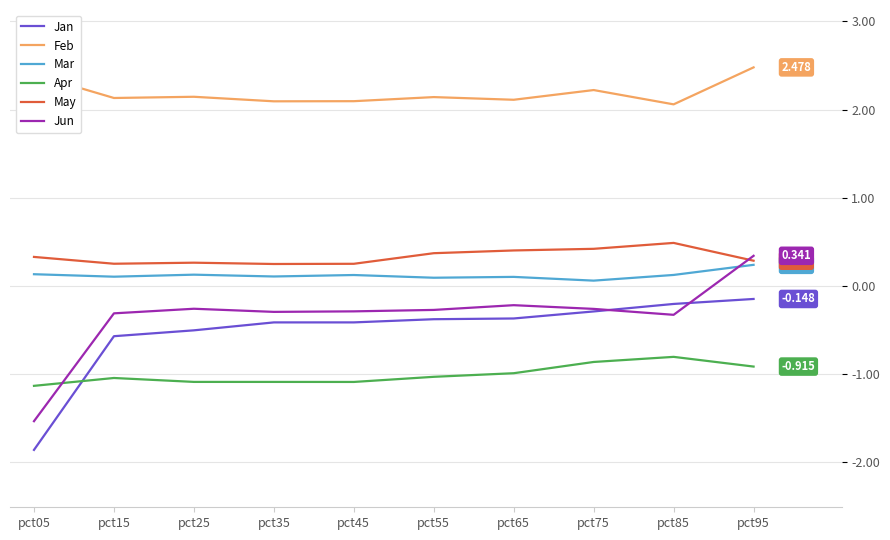

What is the difference between the maximum and minimum values in the Jan series?

1.7